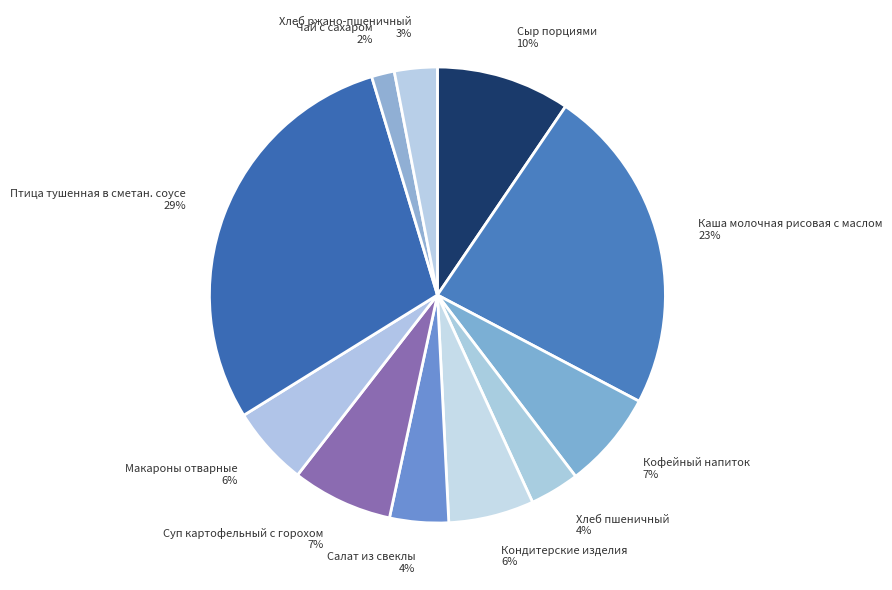

To the nearest percent, what portion does Хлеб ржано-пшеничный represent?

3%